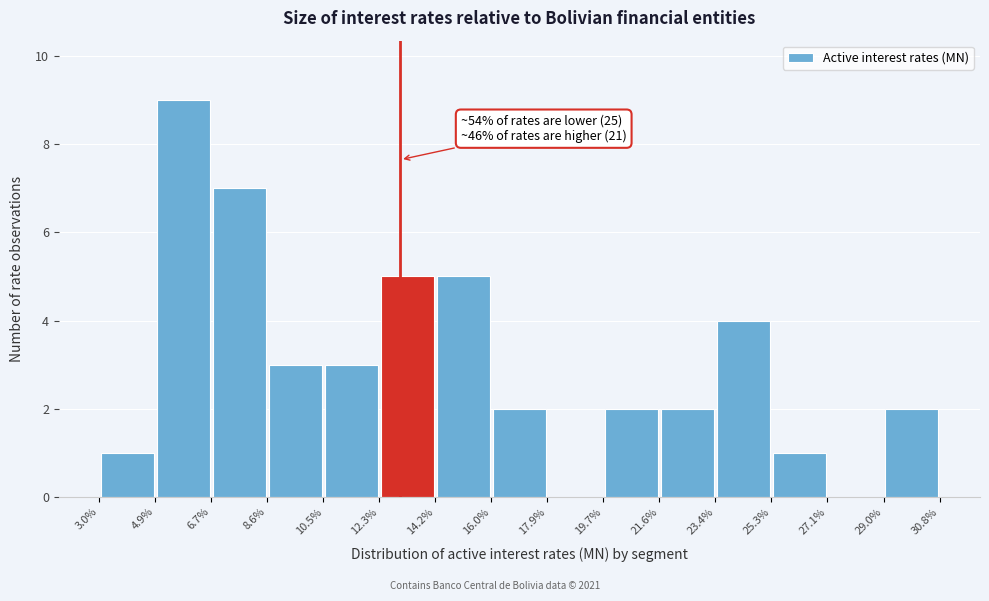

Which range on the x-axis has the tallest bar?

4.9% to 6.7%